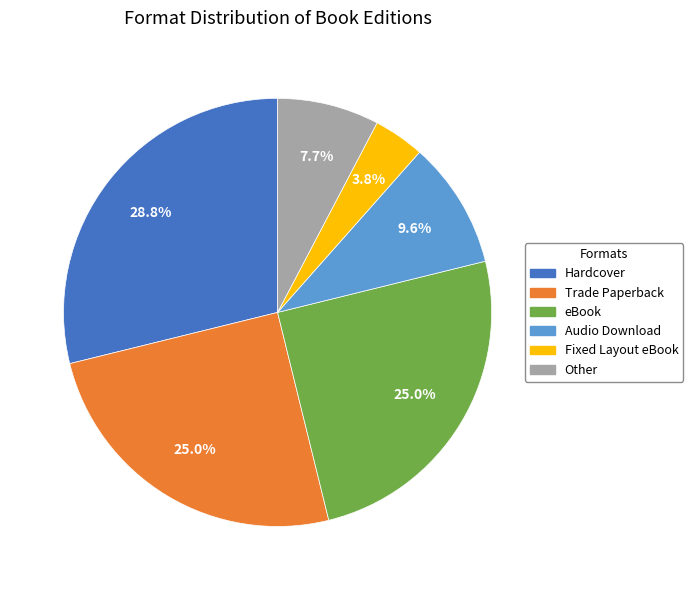

How much of the chart is everything except Trade Paperback?

75.0%